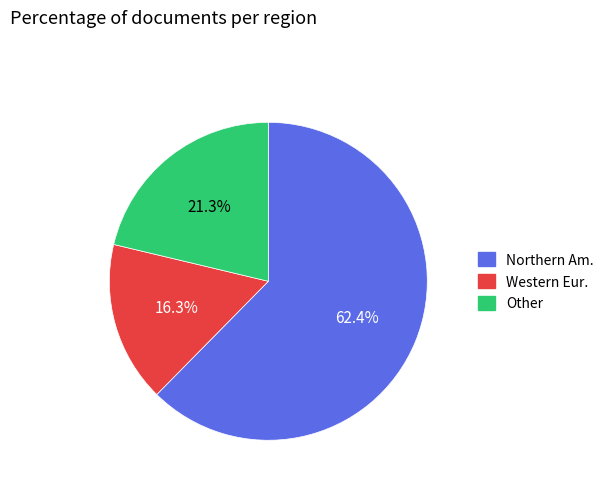

What is the largest slice in the pie chart?

Northern Am.